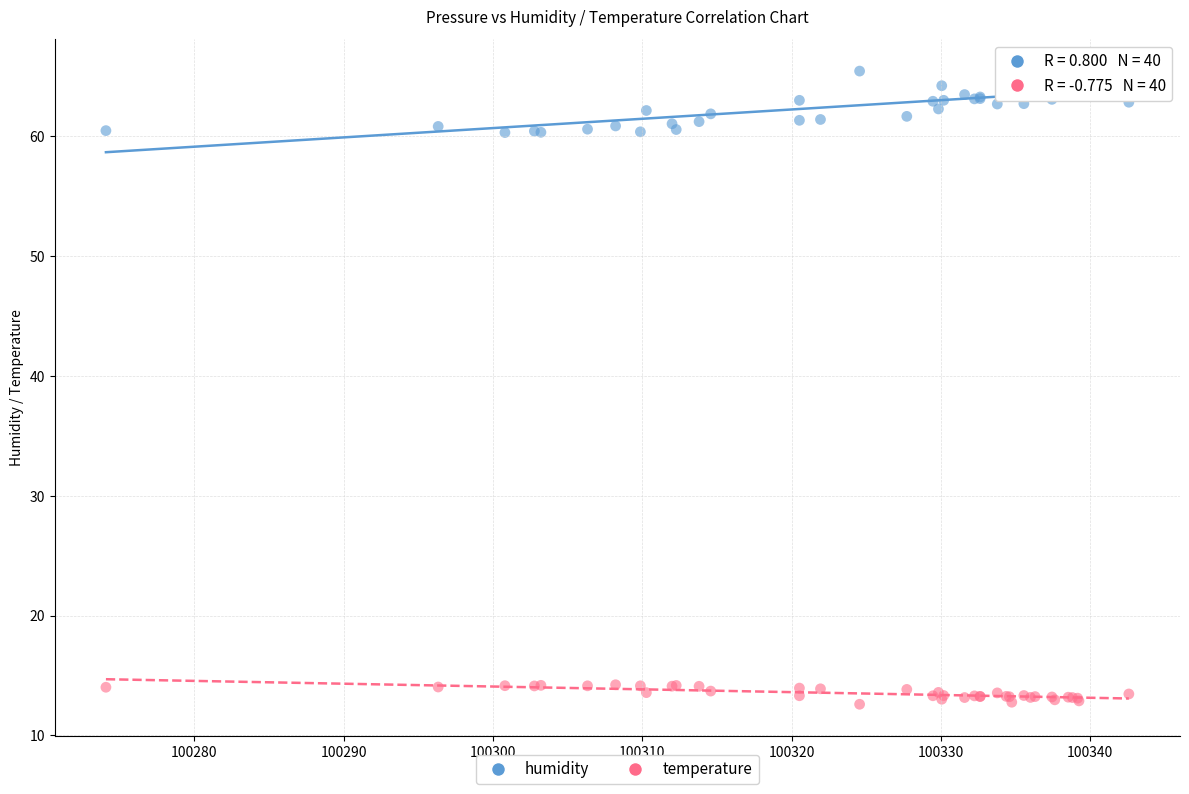

What is the X range (max minus min) for the scatter plot?

68.5